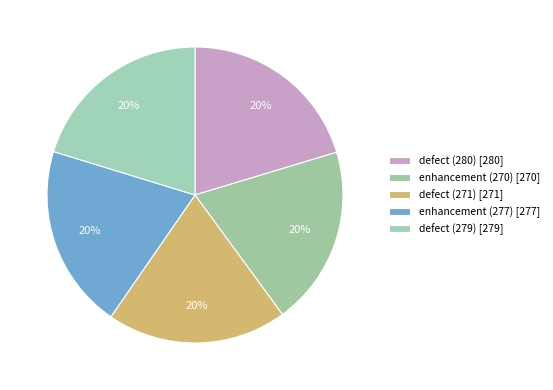

Combined, what portion of the pie is enhancement (270) and defect (279)?

39.9%